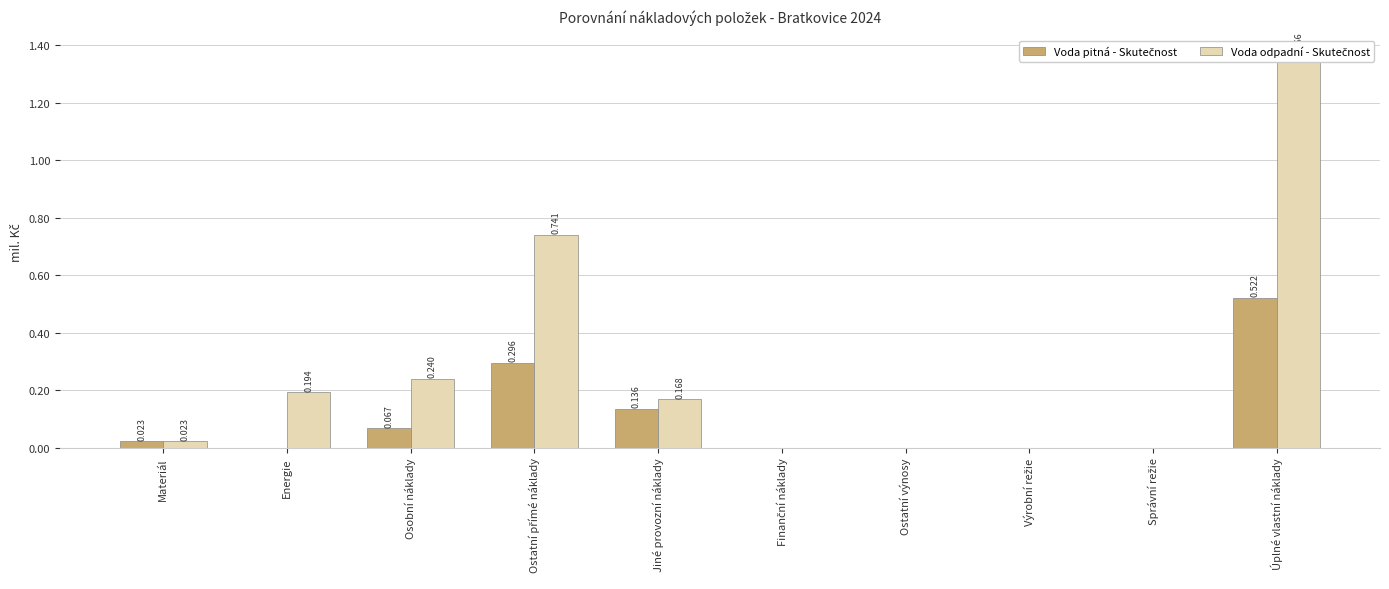

How many series are shown in this chart?

2